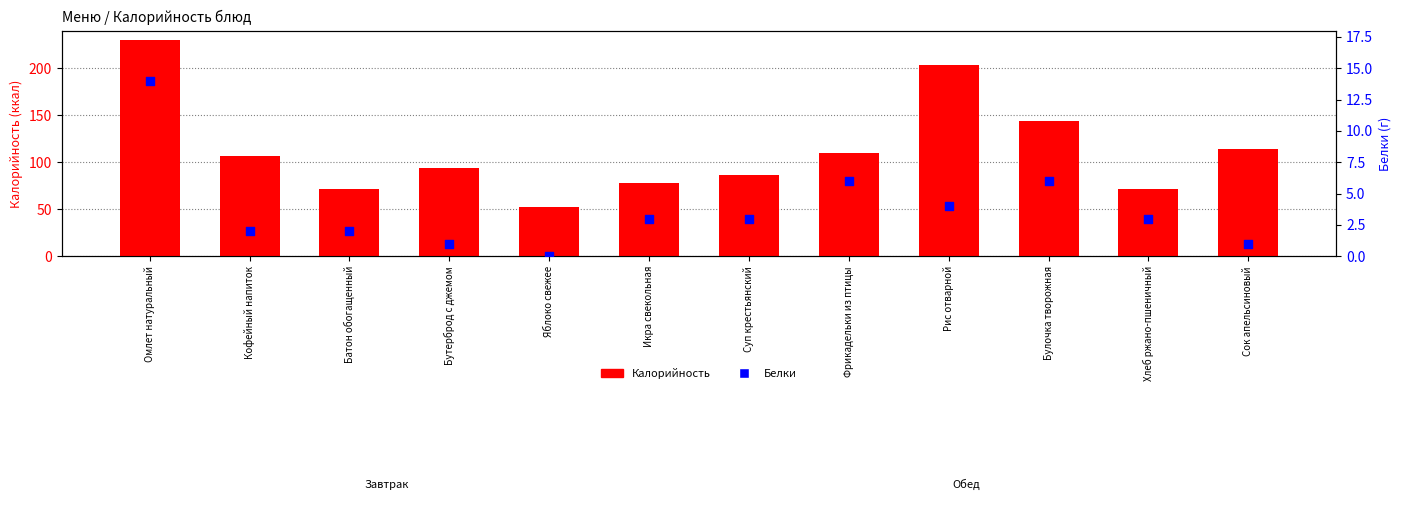

What are all the series names shown in the legend?

Калорийность, Белки